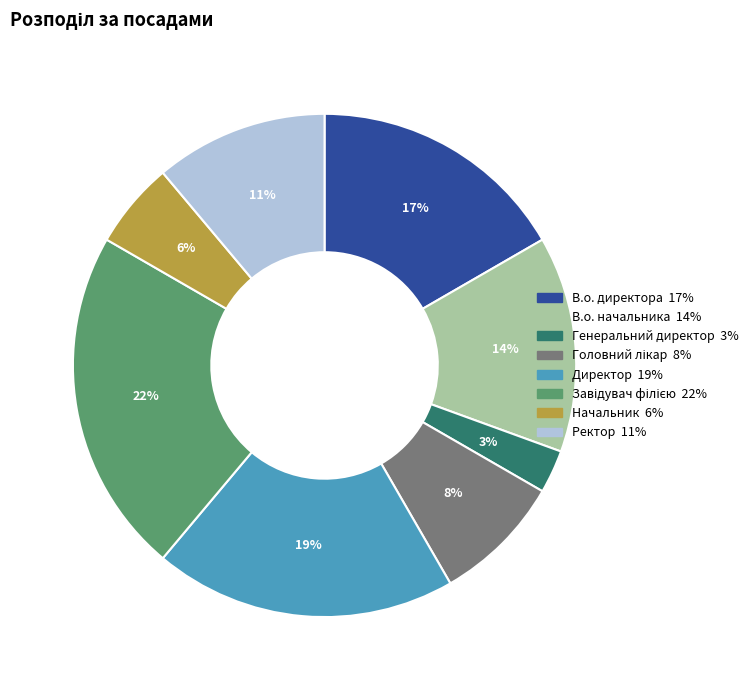

Which slice is the smallest?

Генеральний директор